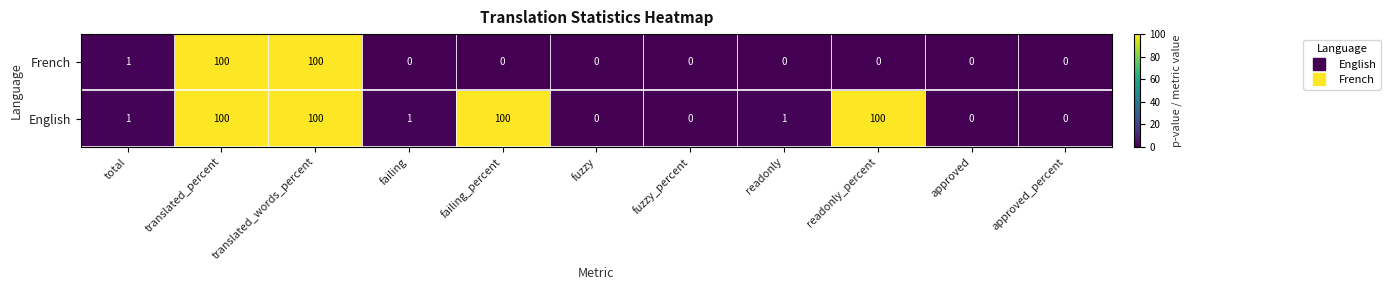

What is the spread (max minus min) of values at failing_percent?

100